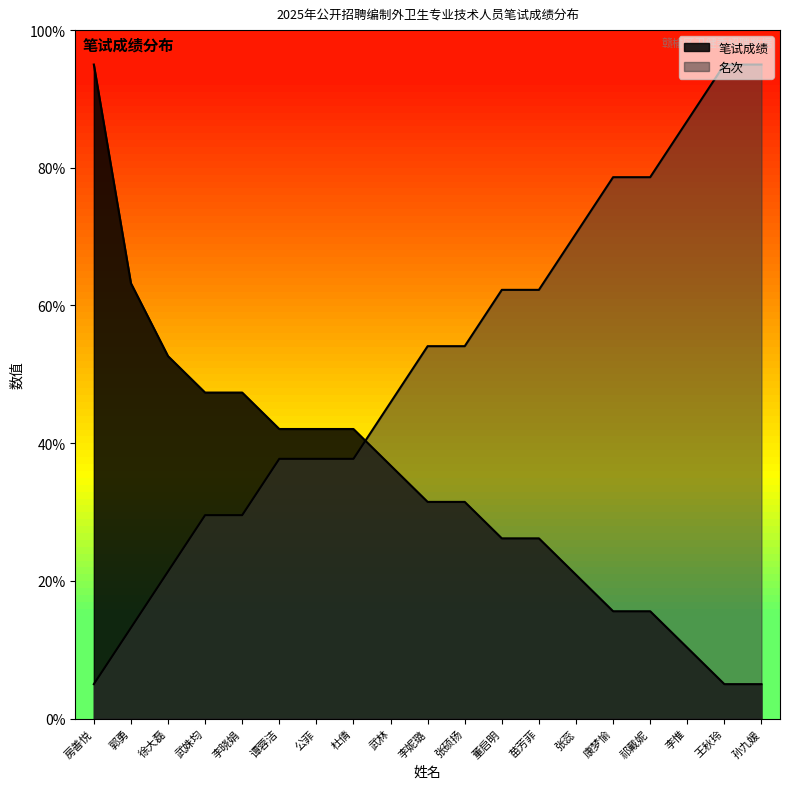

The value of 名次 at 董启明 is 28.6. True or false?

False